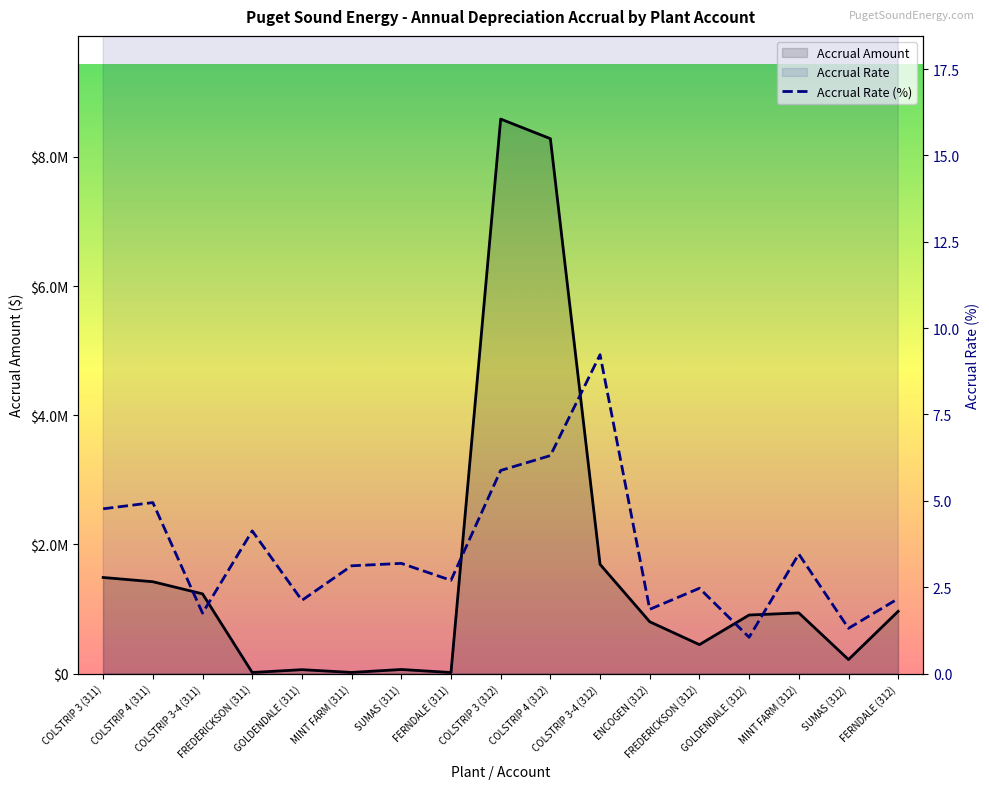

How many values in the Accrual Rate (%) series exceed 3?

9